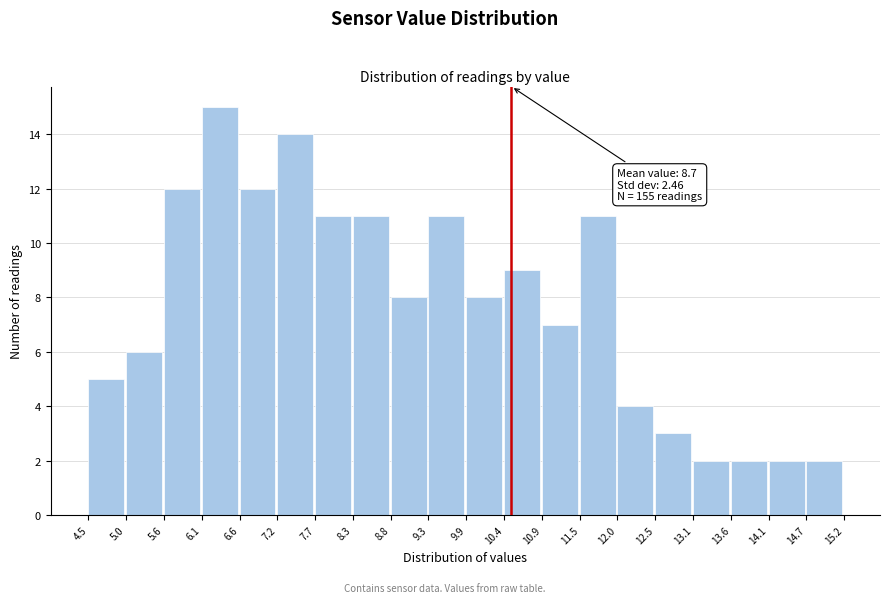

Over which range of the x-axis is the bar tallest?

6.1 to 6.6